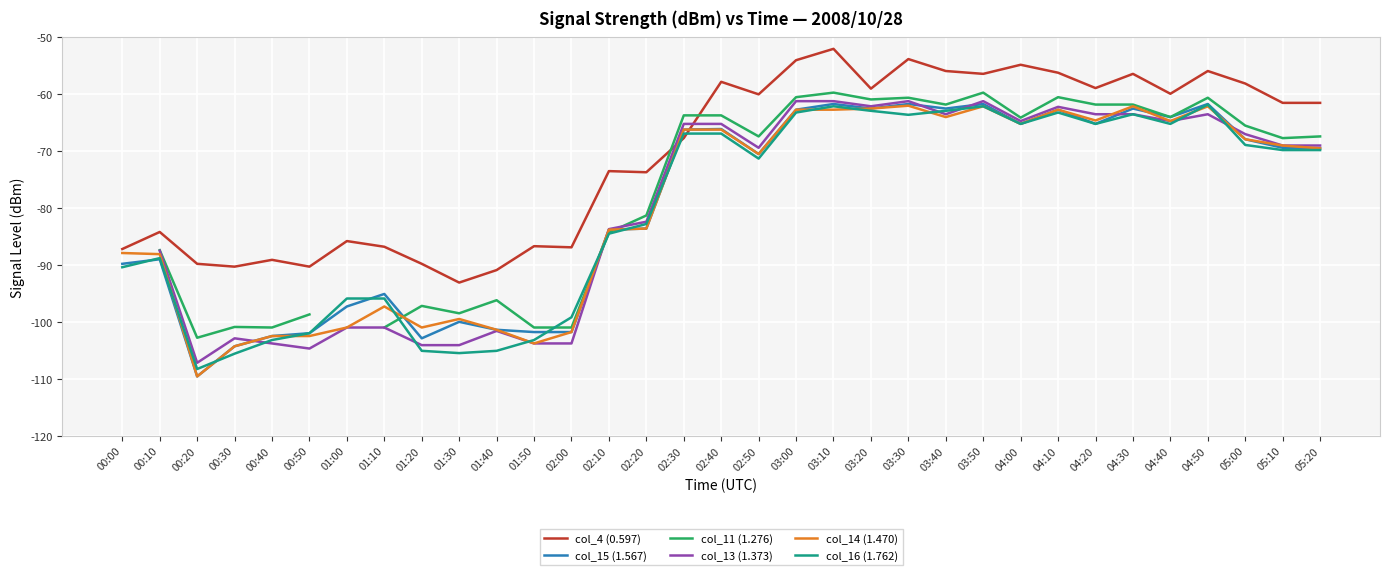

What is the highest value of the col_16 (1.762) series?

-61.8